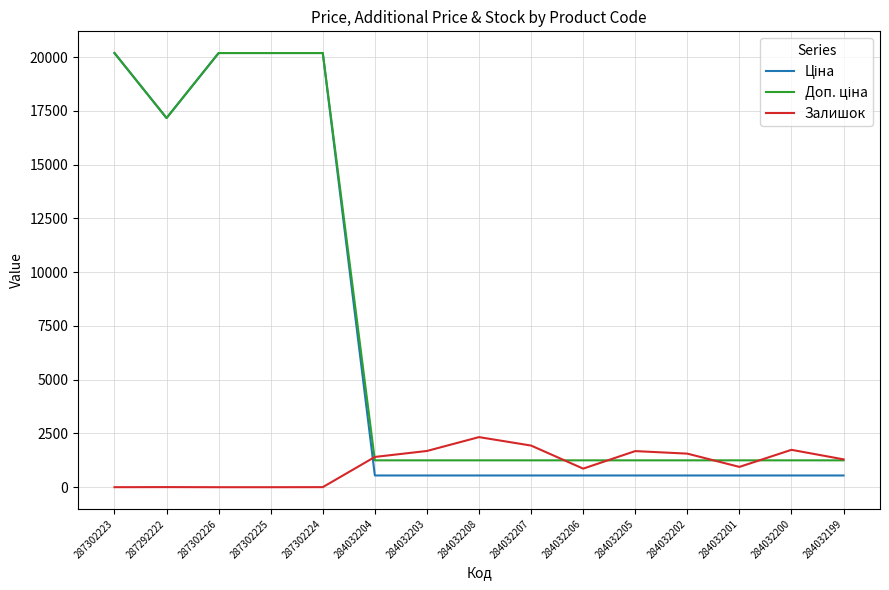

What is the greatest value displayed?

20186.0